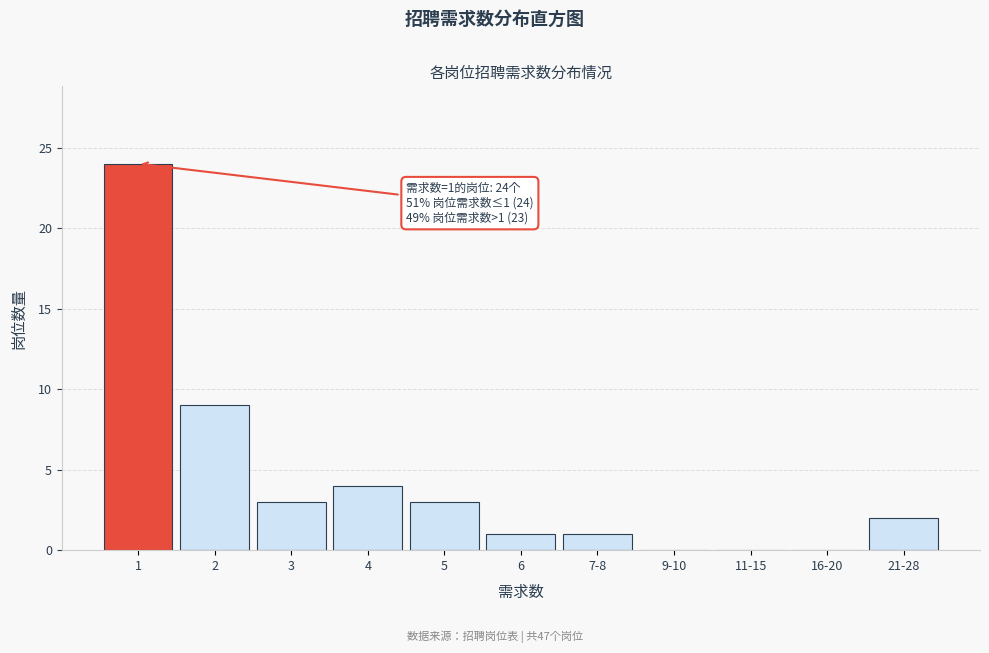

Reading right to left, list all the values displayed in this chart.

21-28=2	16-20=0	11-15=0	9-10=0	7-8=1	6=1	5=3	4=4	3=3	2=9	1=24